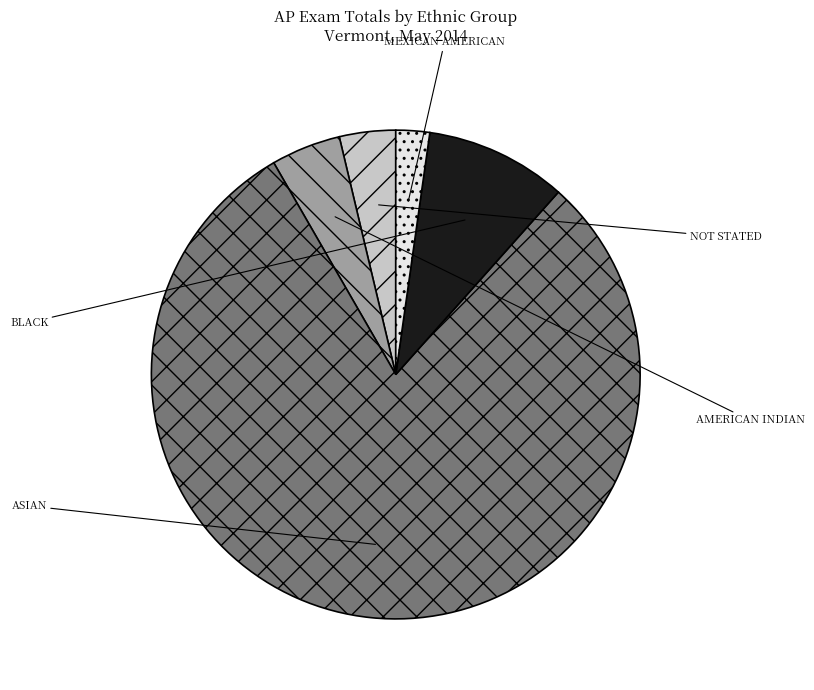

Which category has the biggest portion of the pie?

ASIAN